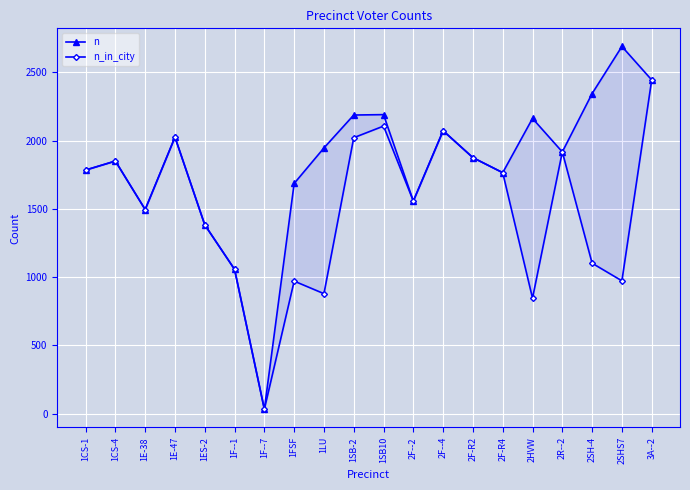

The n_in_city series shows 33 at 1F--7. True or false?

True